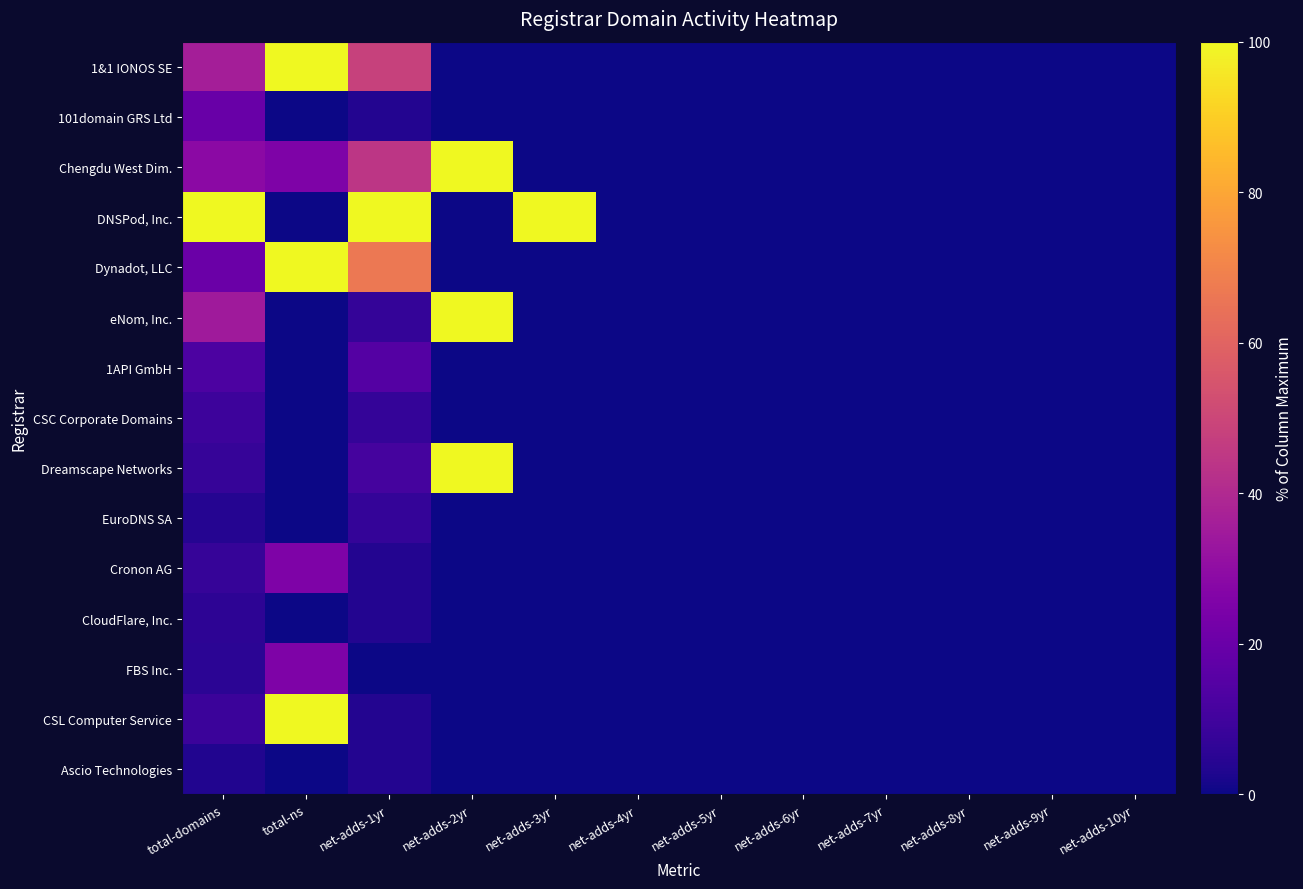

What is the maximum value shown in the chart?

100.0